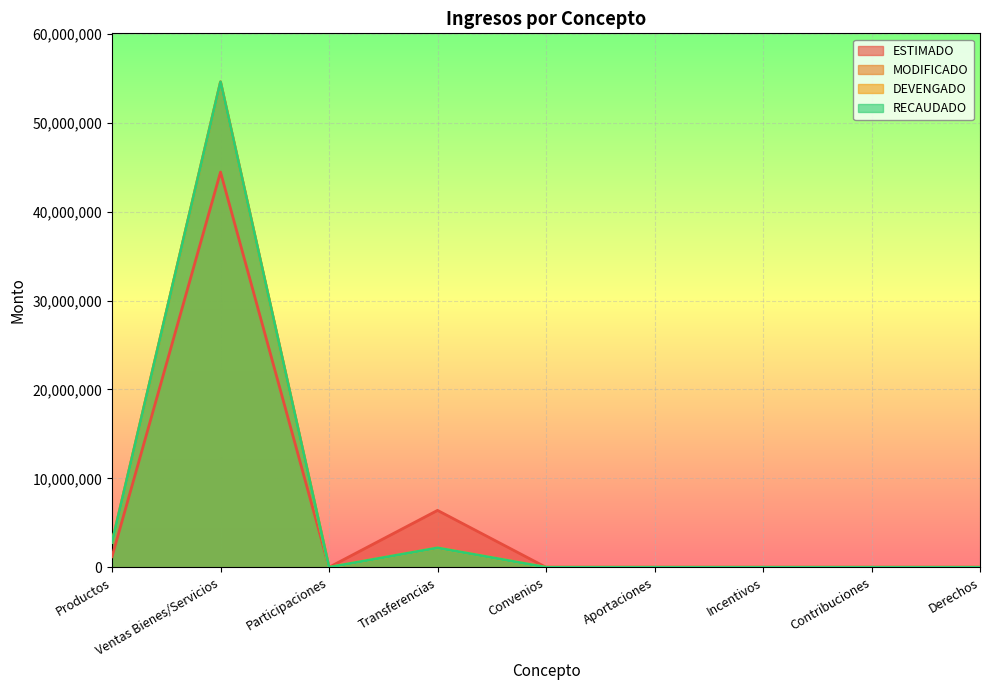

True or false: MODIFICADO and RECAUDADO intersect in this chart.

False